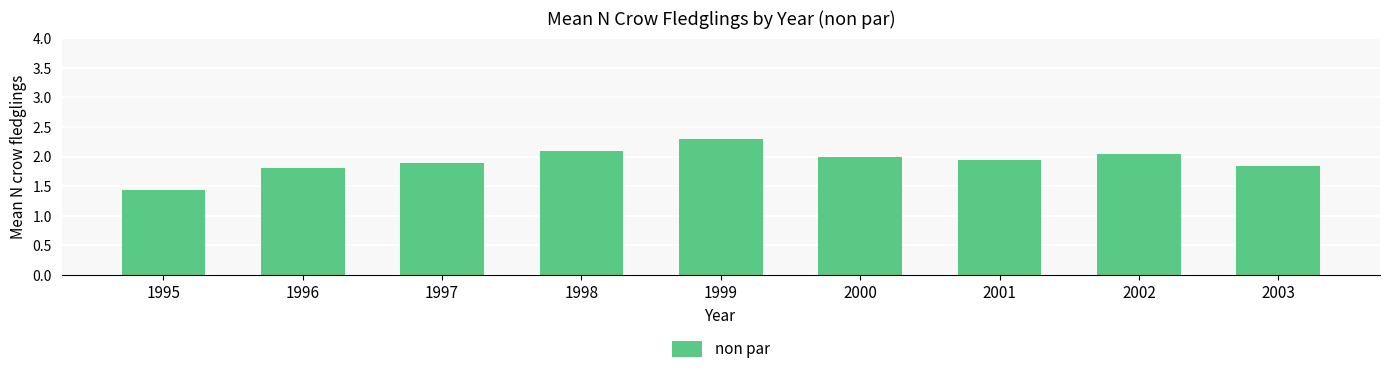

What is the maximum value shown in the chart?

2.3